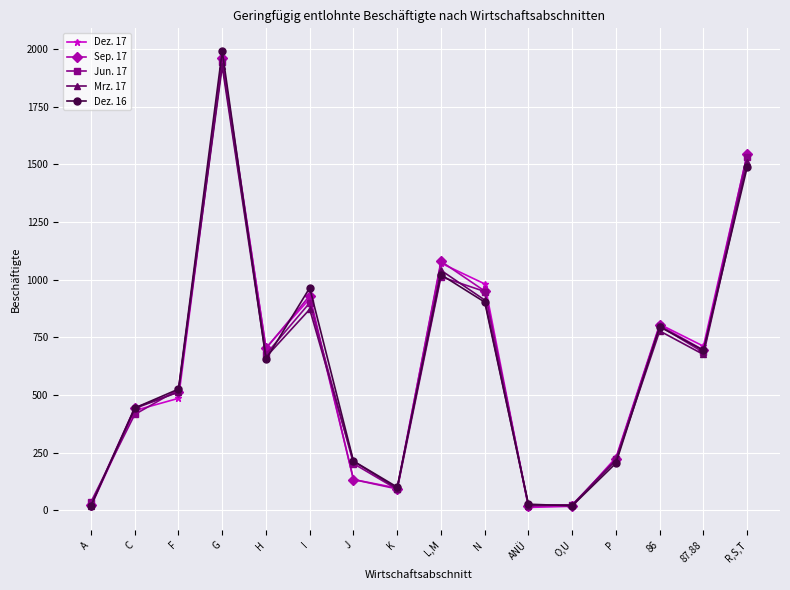

At how many categories does at least one series exceed 1284?

2